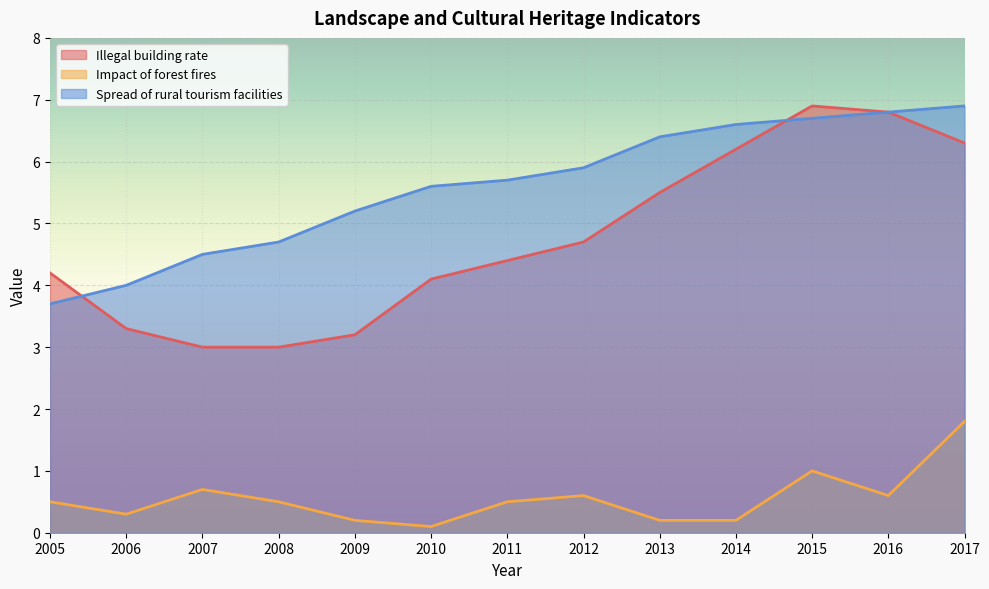

Which has a higher value, 2011 or 2009?

2011